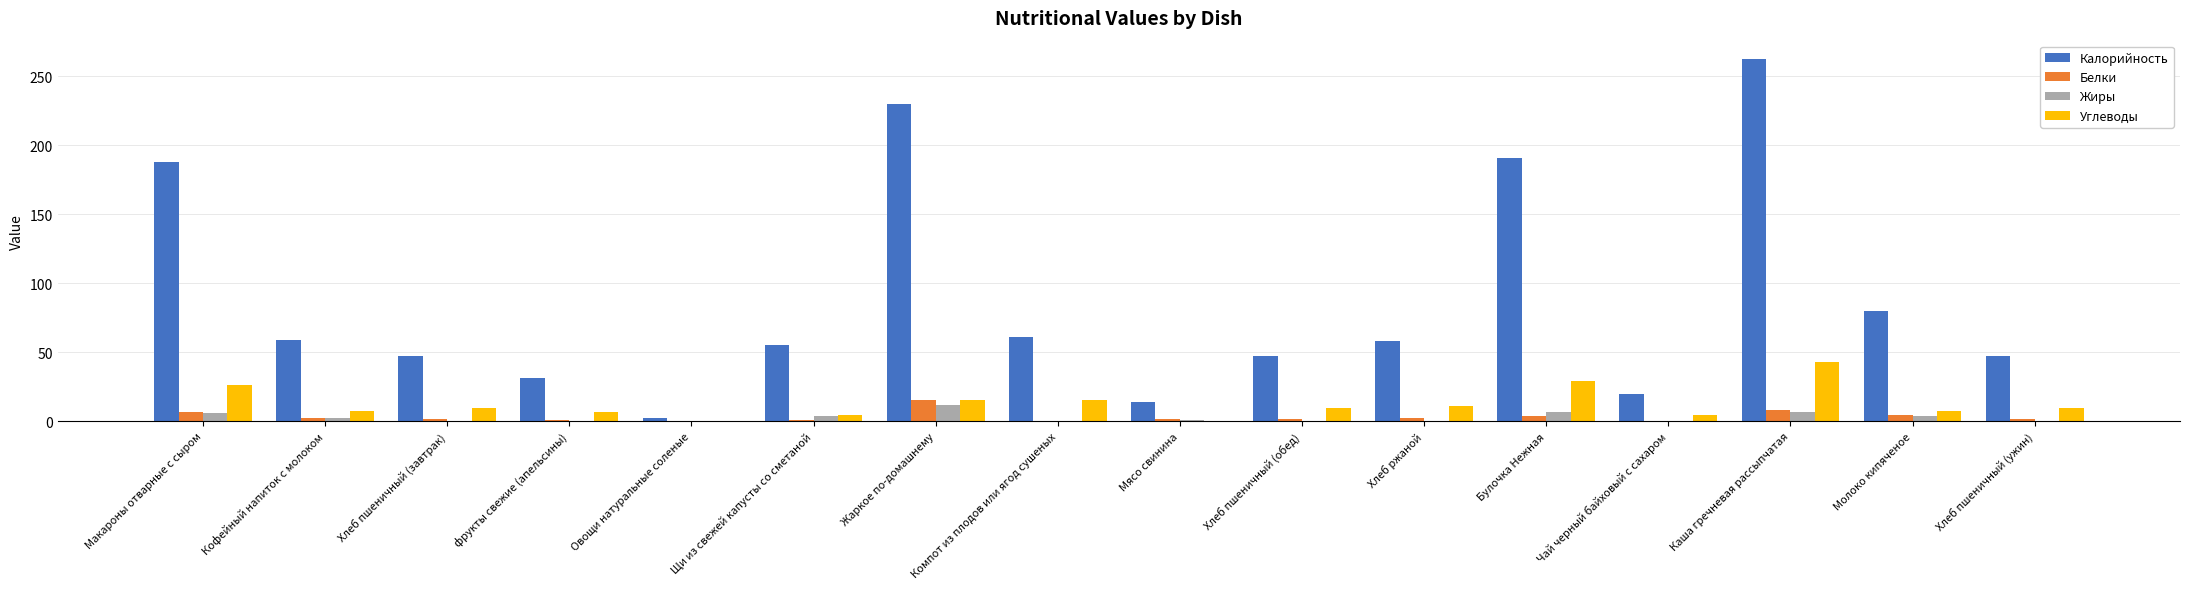

Which series has the widest spread of values?

Калорийность